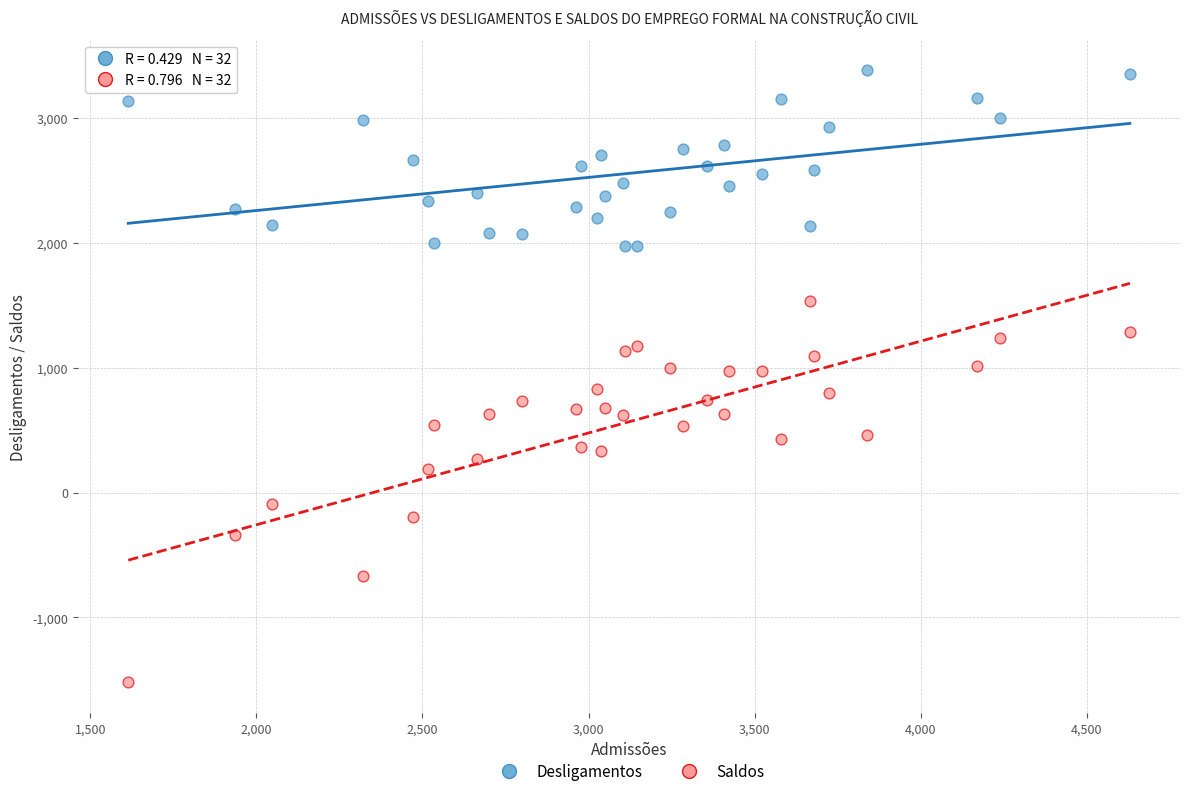

Which series contains the lowest Y value?

Saldos